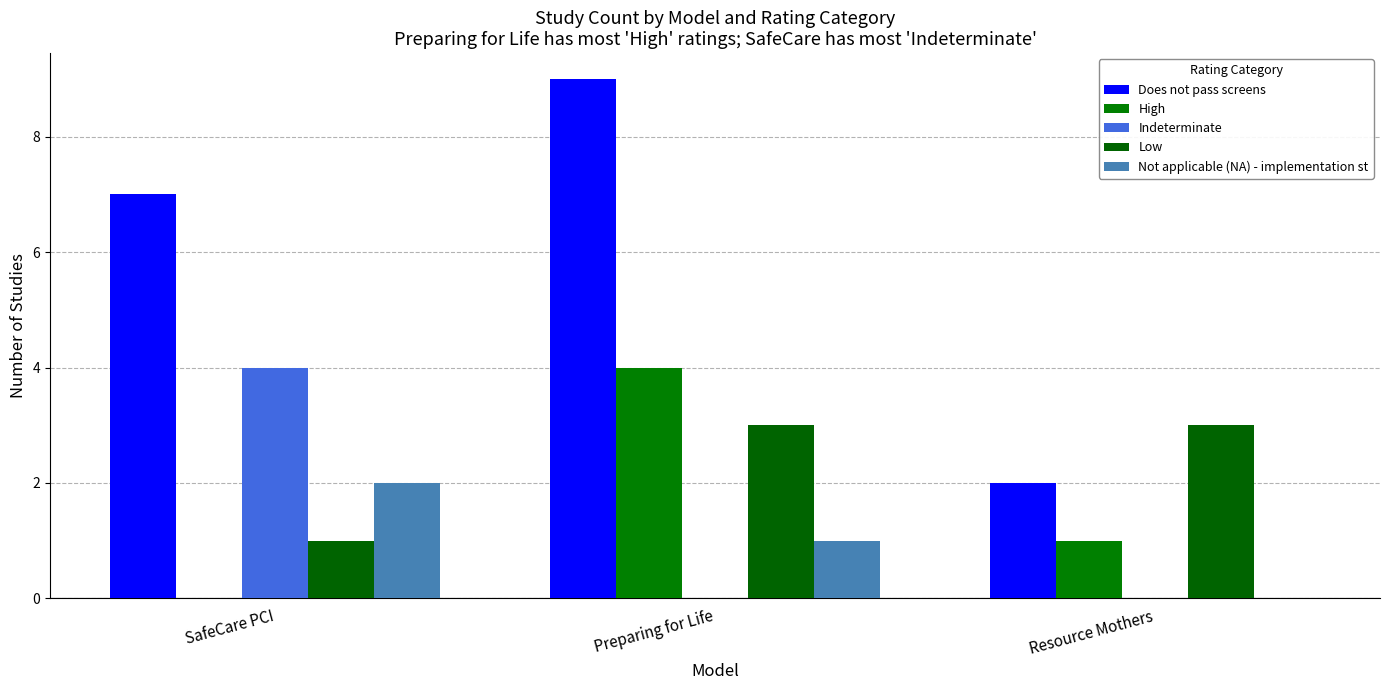

Reading right to left, transcribe all the data shown in this chart.

Does not pass screens: Resource Mothers=2	Preparing for Life=9	SafeCare PCI=7
High: Resource Mothers=1	Preparing for Life=4	SafeCare PCI=0
Indeterminate: Resource Mothers=0	Preparing for Life=0	SafeCare PCI=4
Low: Resource Mothers=3	Preparing for Life=3	SafeCare PCI=1
Not applicable (NA) - implementation st: Resource Mothers=0	Preparing for Life=1	SafeCare PCI=2